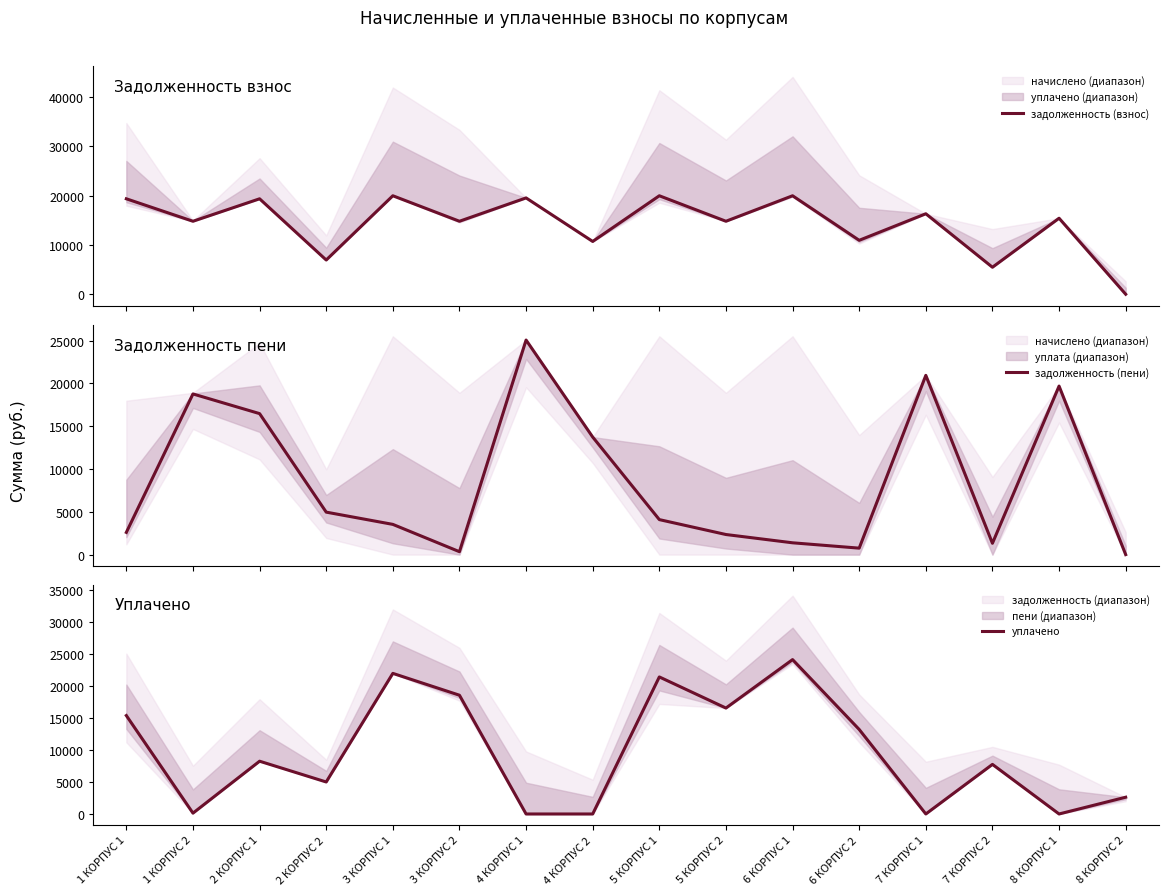

What is the value of the задолженность (взнос) point at the 10th from the left?

14808.6